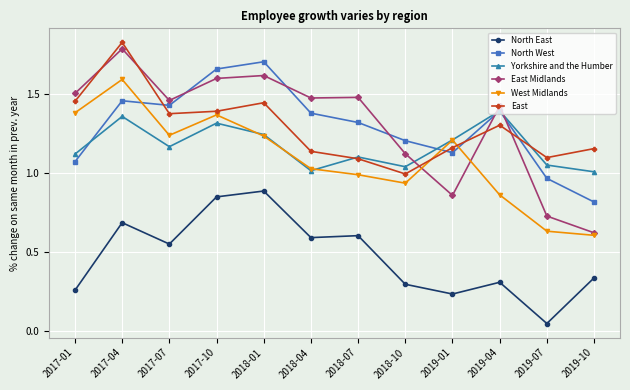

True or false: North East and North West cross at least once.

False